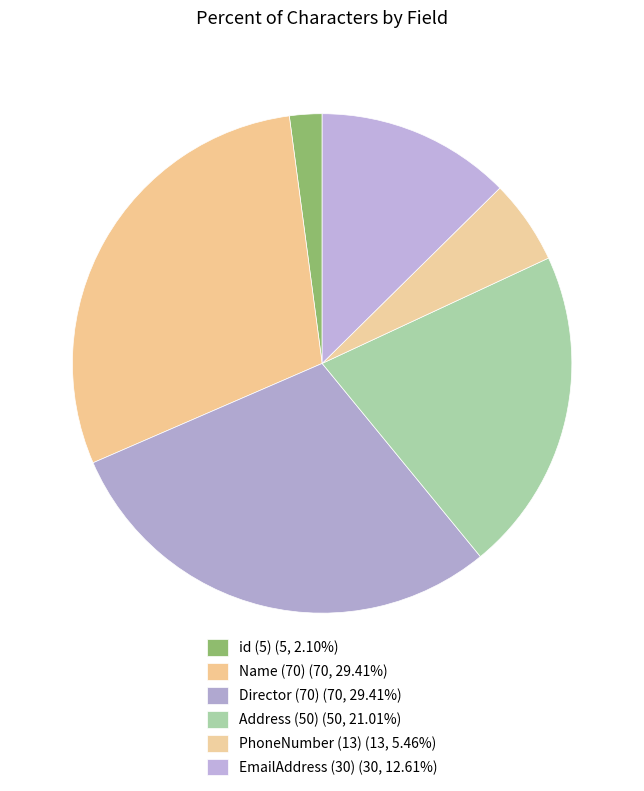

What percentage is the PhoneNumber (13) slice, to the nearest percent?

5%